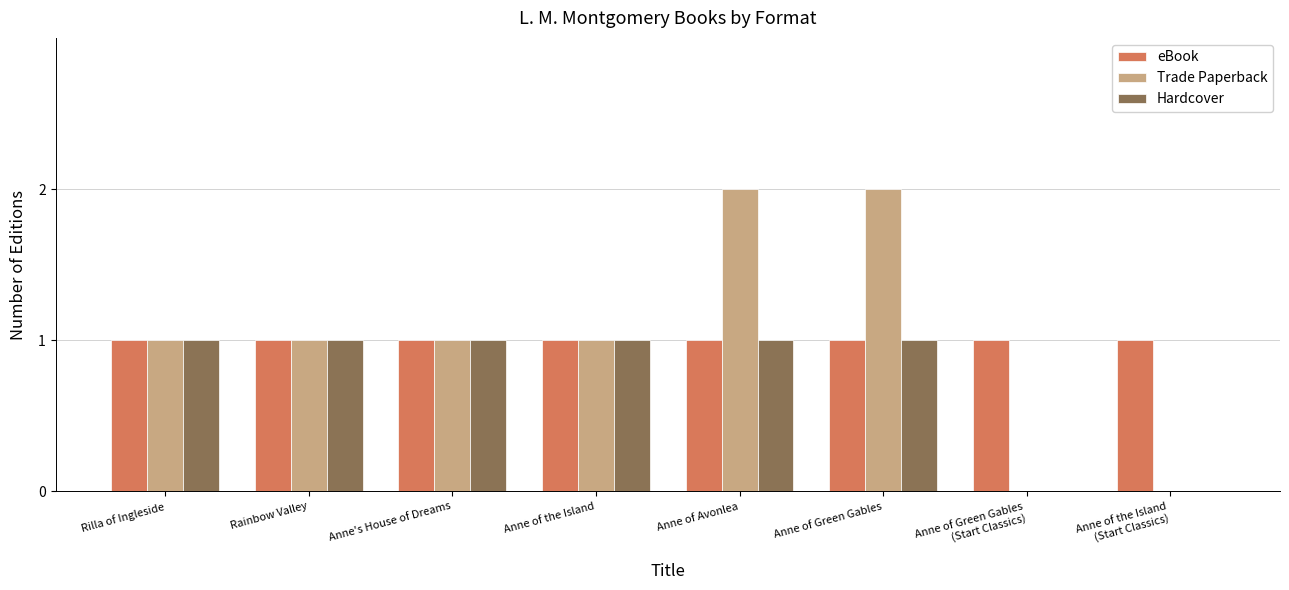

Is it true that Hardcover equals 2 at Anne of Avonlea?

False